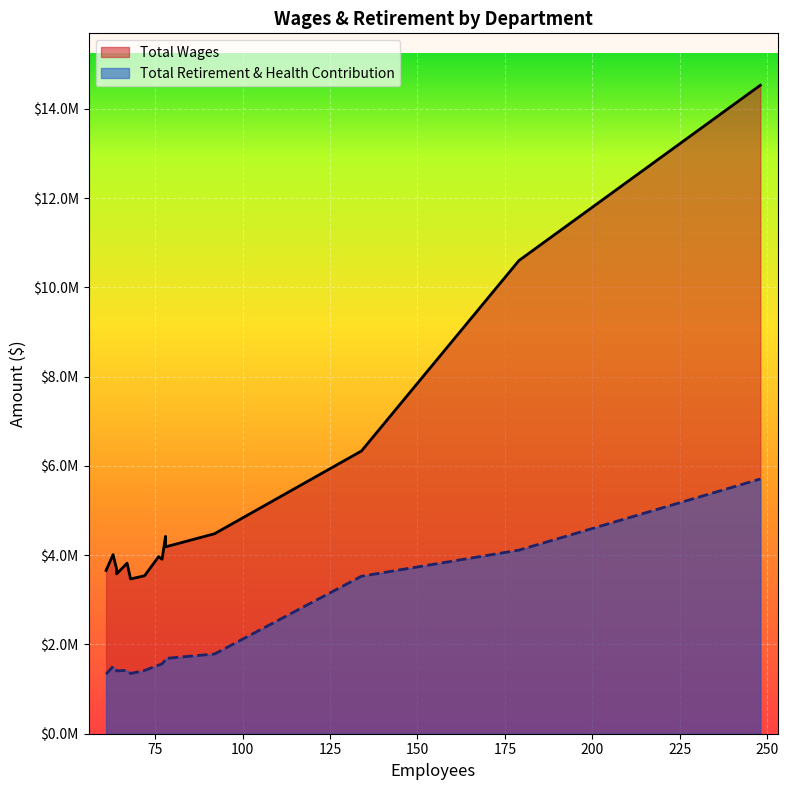

Rank the series at Lincoln from lowest to highest value.

Total Retirement & Health Contribution, Total Wages